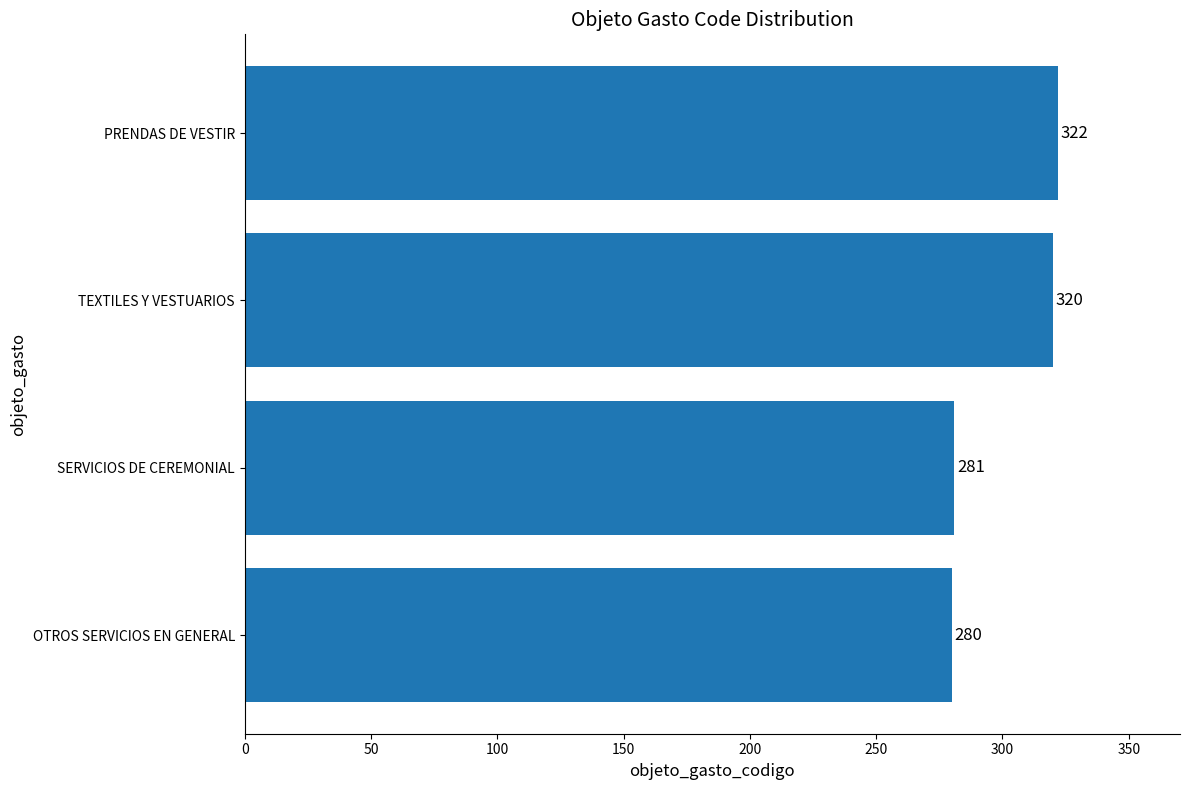

At which label is the value closest to 301?

TEXTILES Y VESTUARIOS